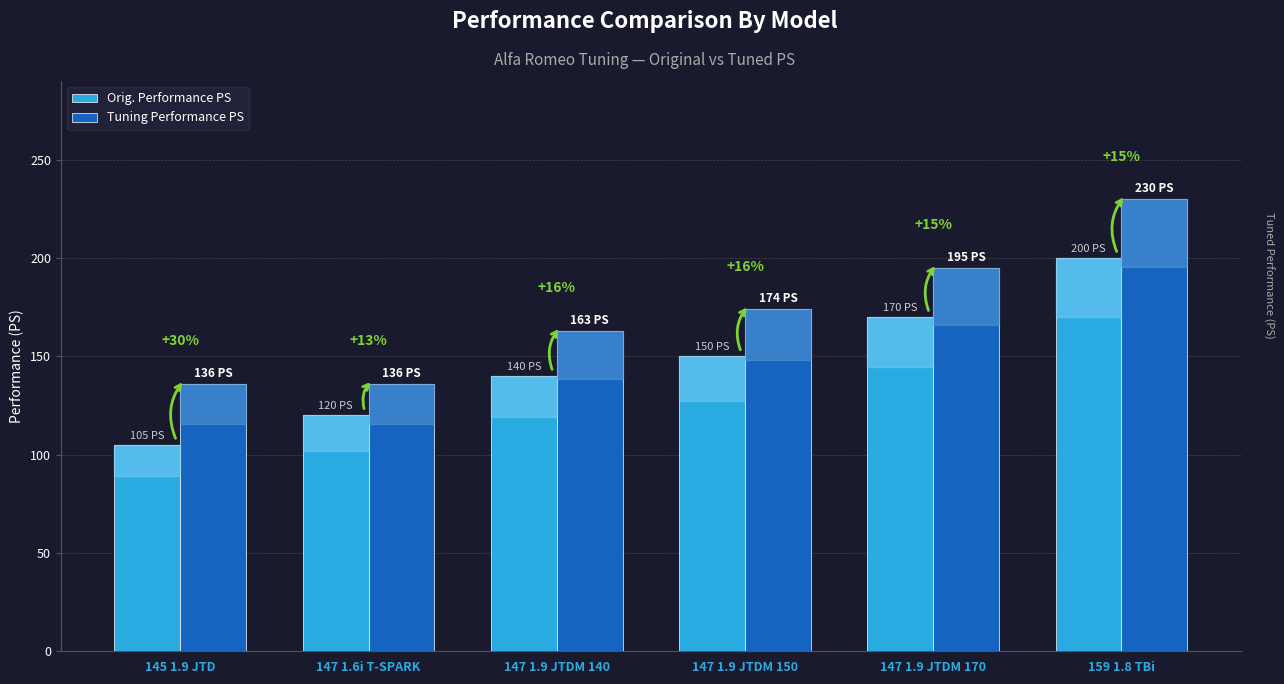

At which label does Orig. Performance PS first exceed 150?

147 1.9 JTDM 170